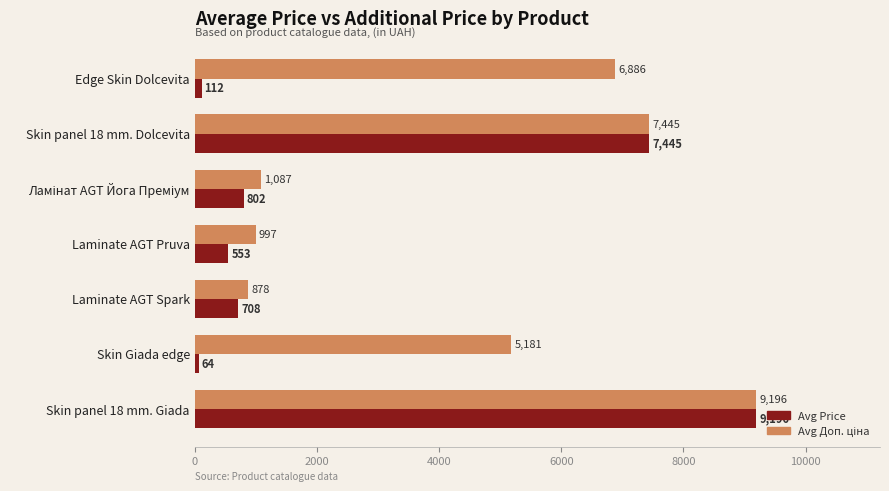

Which label corresponds to the largest value in the chart?

Skin panel 18 mm. Giada